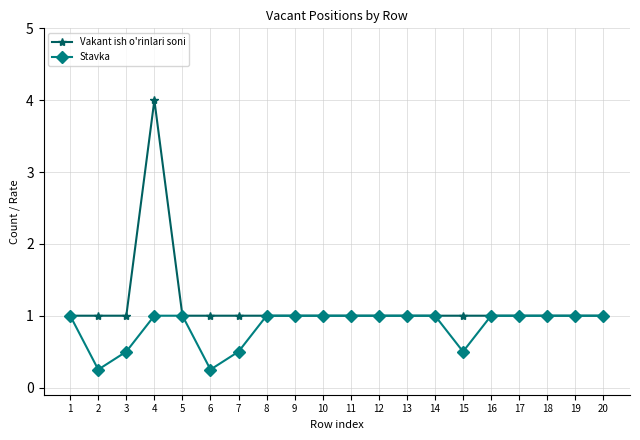

What is the difference between the maximum and minimum values in the Stavka series?

0.8